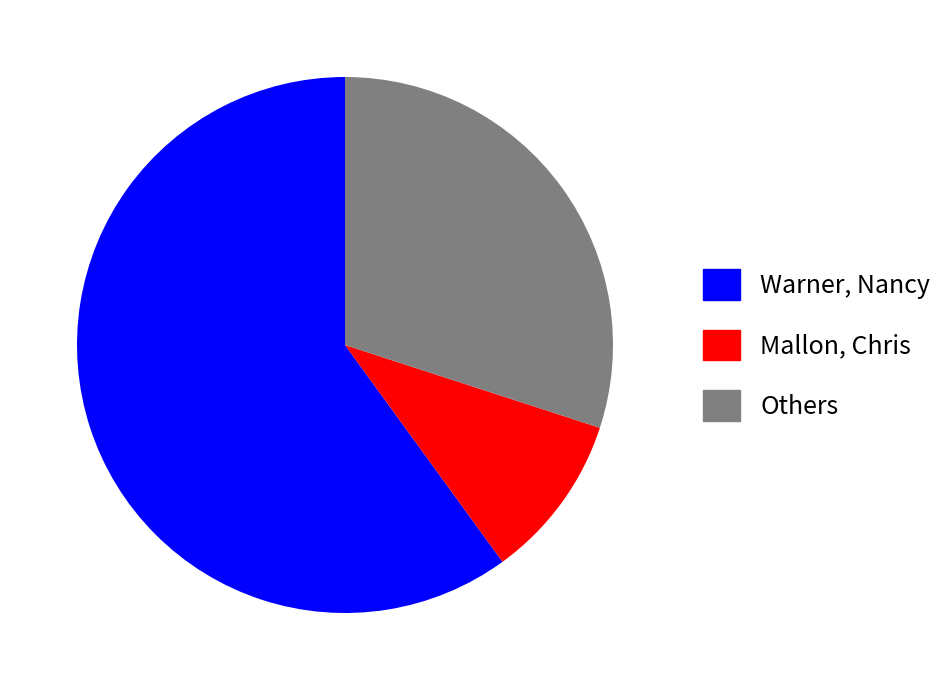

Is there any slice that represents more than half of the pie?

Yes